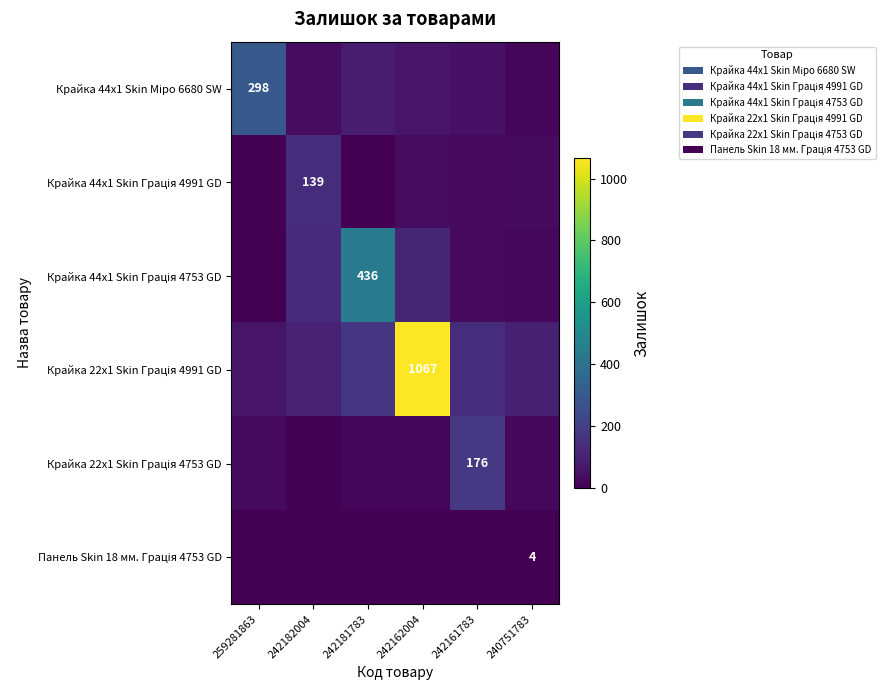

At which label does Панель Skin 18 мм. Грація 4753 GD reach its minimum?

242161783